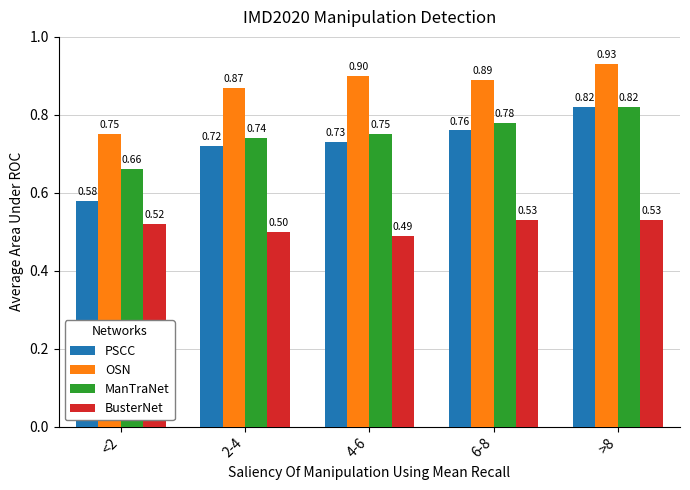

Which series changed the most between <2 and 6-8?

PSCC